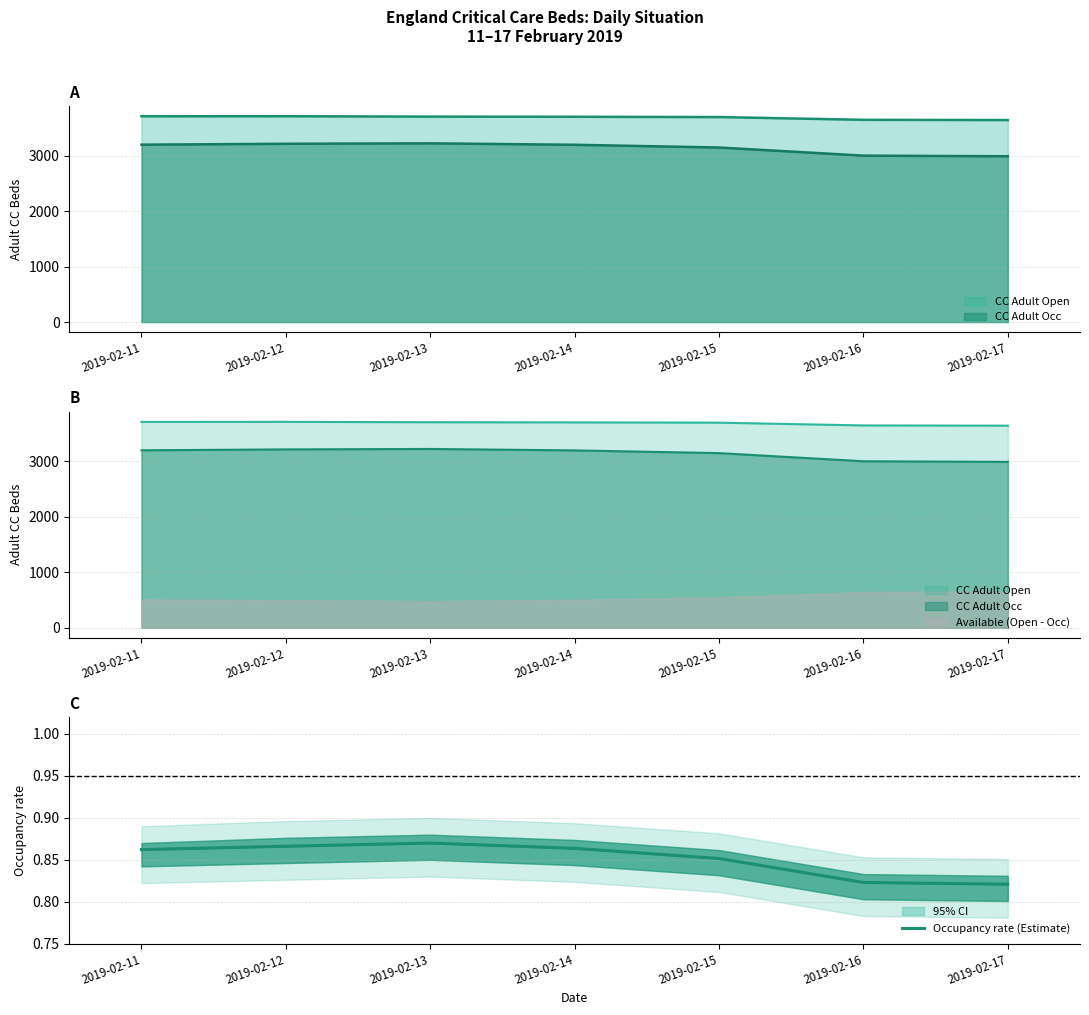

What is the minimum value shown in the chart?

0.8